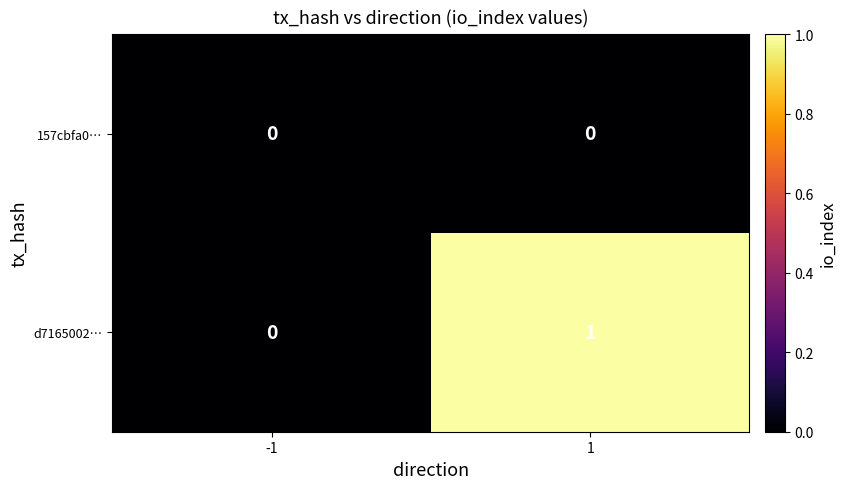

The value of 157cbfa0… at -1 is 0. True or false?

True